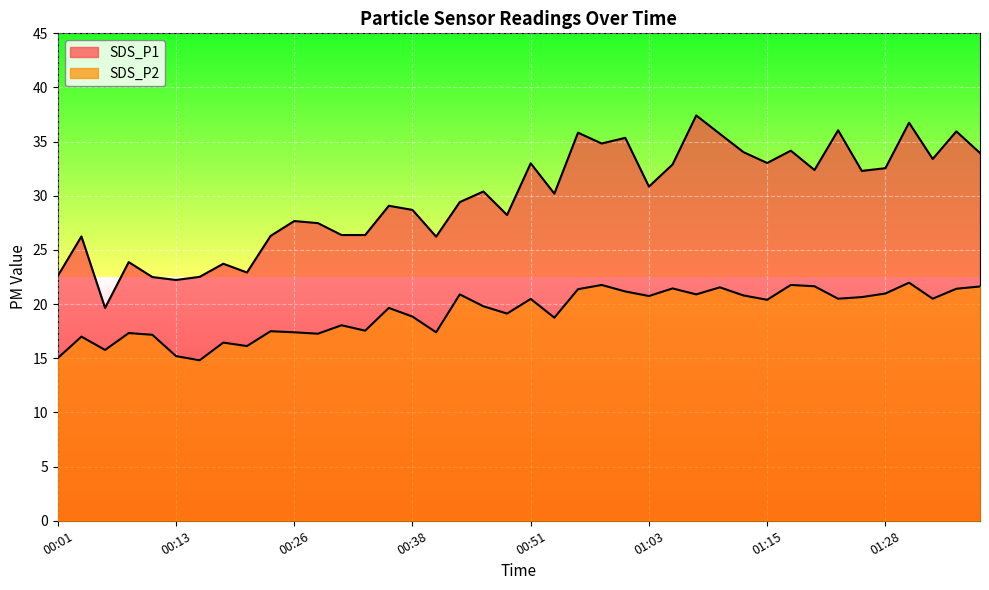

At which category does SDS_P2 reach its first local valley?

00:06